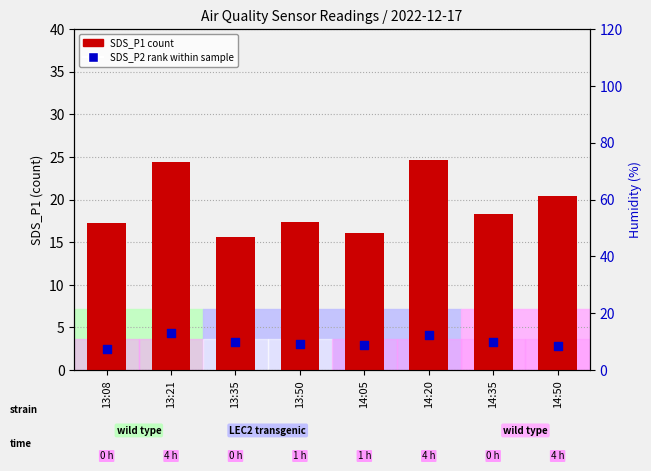

What is the total value across all series at 13:35?

25.5